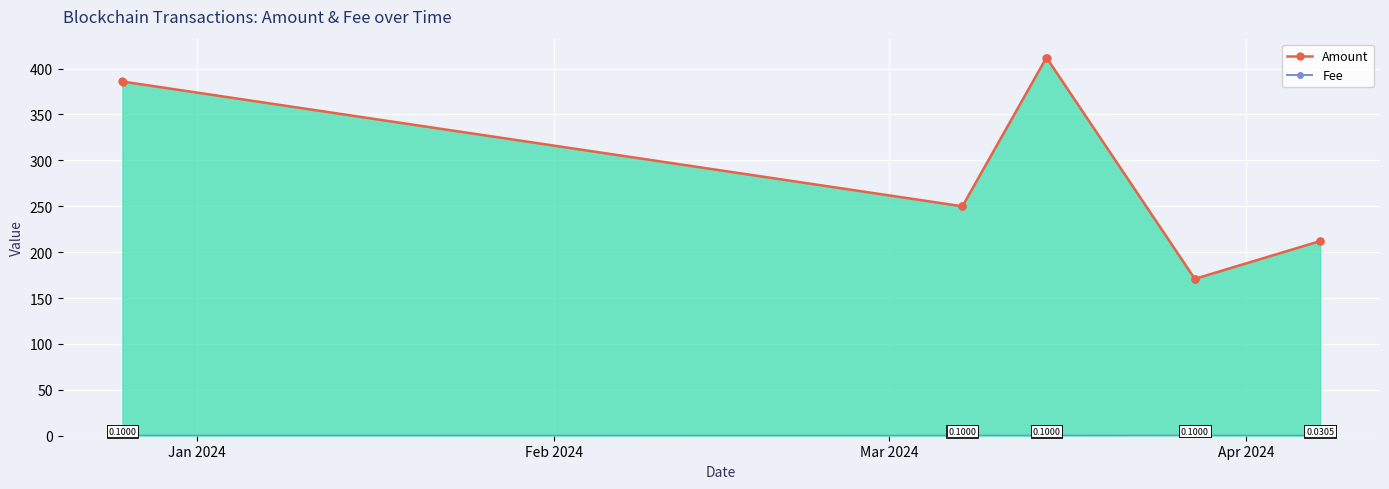

True or false: Fee and Amount cross at least once.

False